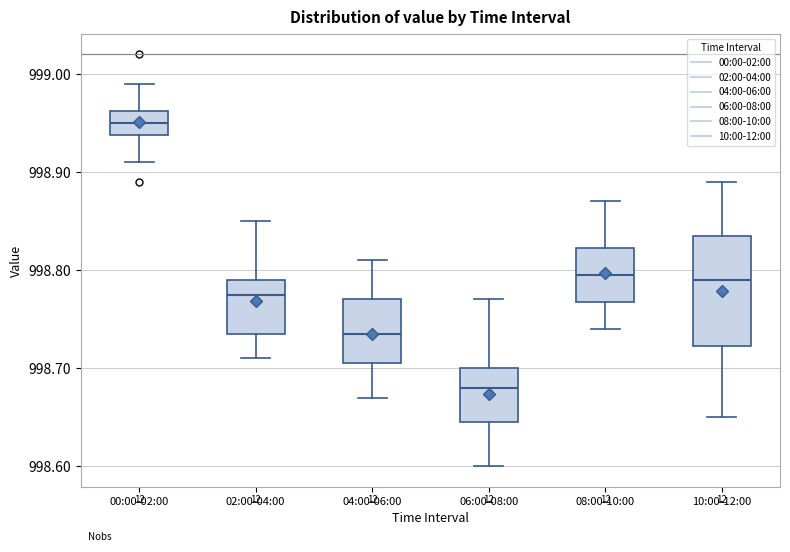

Reading left to right, read every box against the y-axis: the position of its median line, the range the box covers, and the ends of its whiskers. The values are not printed on the chart, so give them approximately, as read against the axis.

00:00-02:00: median 998.95, box 998.94 to 998.96, whiskers 998.91 to 998.99
02:00-04:00: median 998.78, box 998.74 to 998.79, whiskers 998.71 to 998.85
04:00-06:00: median 998.74, box 998.71 to 998.77, whiskers 998.67 to 998.81
06:00-08:00: median 998.68, box 998.65 to 998.70, whiskers 998.60 to 998.77
08:00-10:00: median 998.80, box 998.77 to 998.82, whiskers 998.74 to 998.87
10:00-12:00: median 998.79, box 998.72 to 998.84, whiskers 998.65 to 998.89